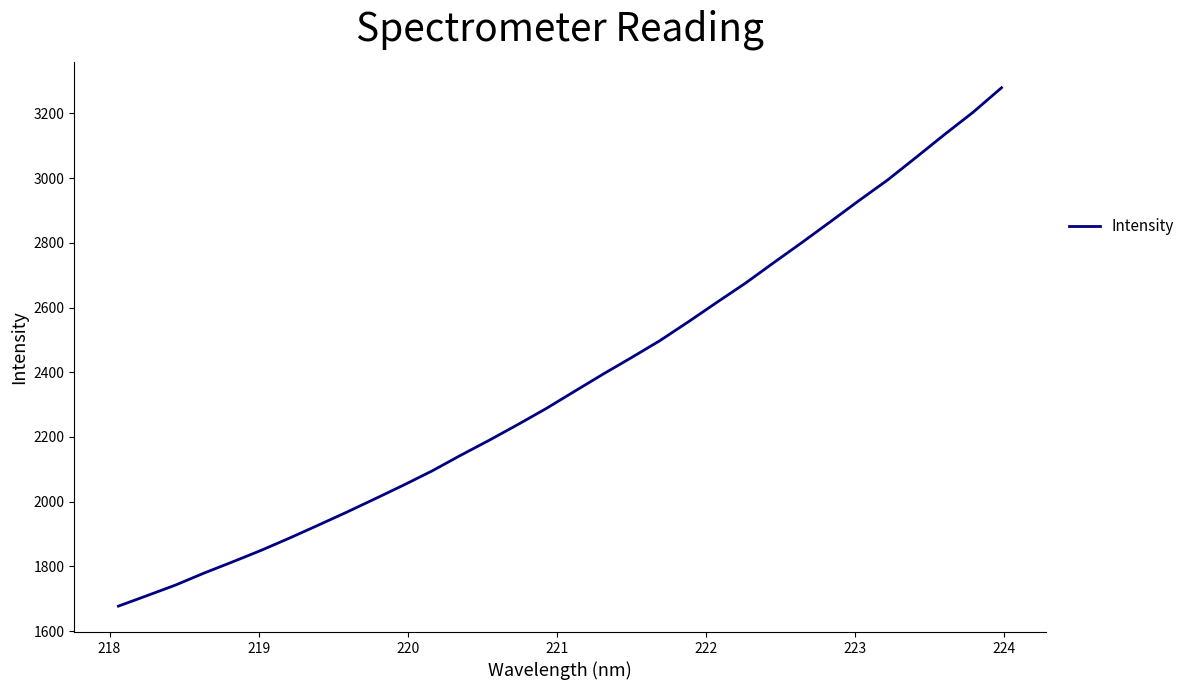

What is the smallest value displayed?

1677.1